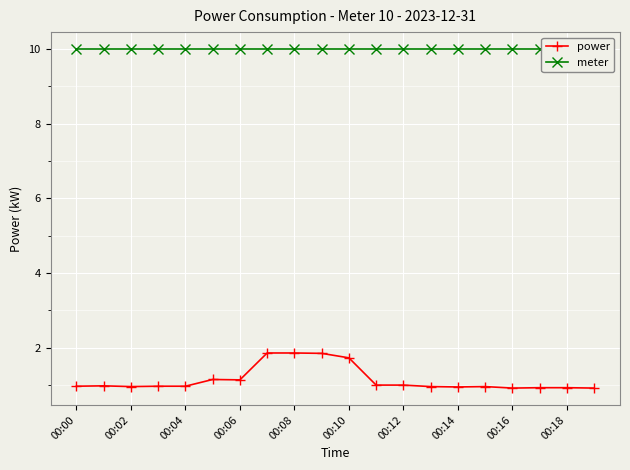

The value of power at 00:04 is 1.3. True or false?

False